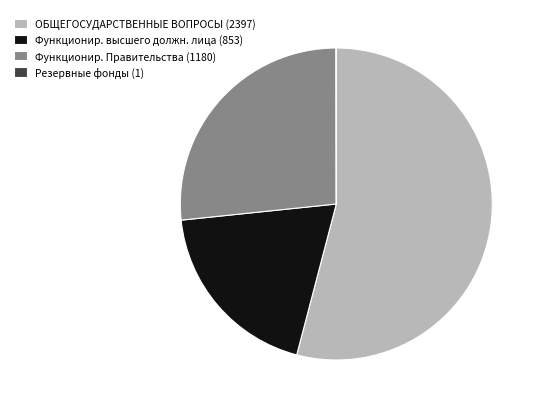

Between ОБЩЕГОСУДАРСТВЕННЫЕ ВОПРОСЫ (2397) and Функционир. высшего должн. лица (853), which is larger?

ОБЩЕГОСУДАРСТВЕННЫЕ ВОПРОСЫ (2397)